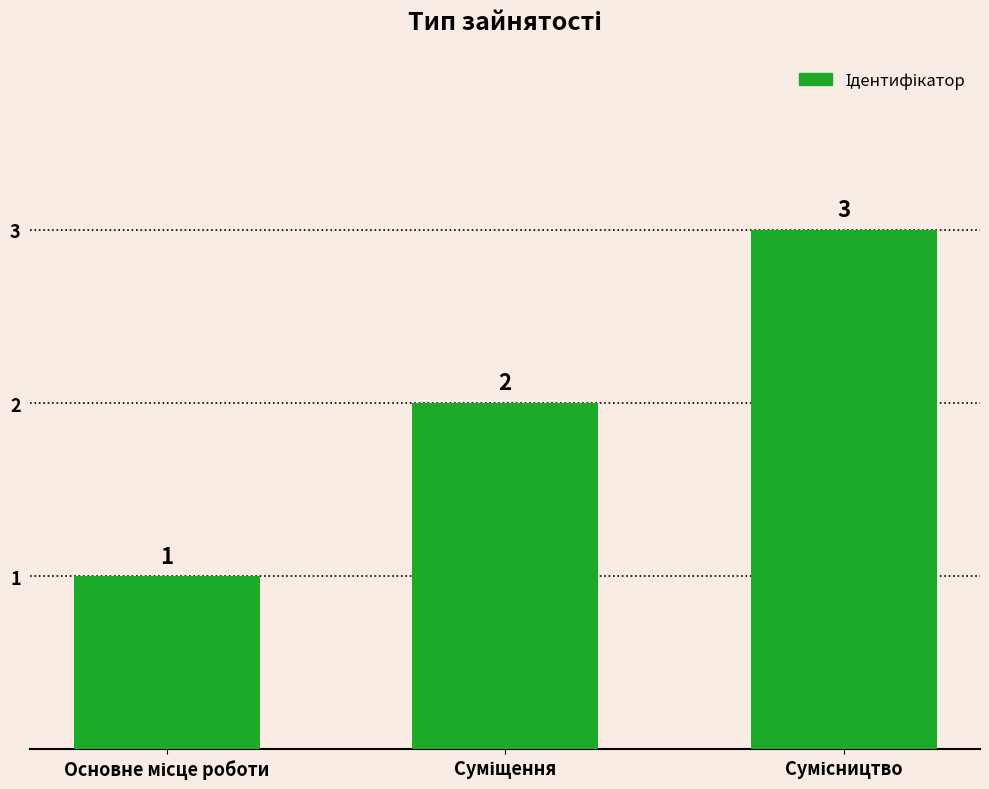

What is the difference between the maximum and minimum values?

2